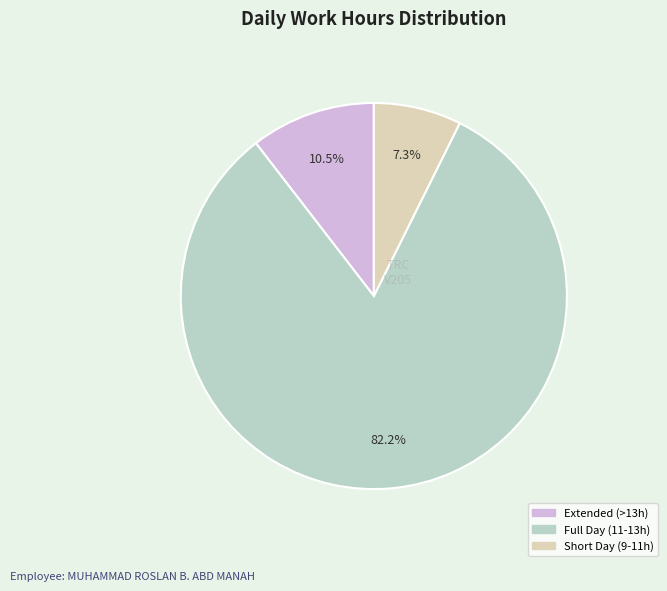

Is there a majority slice in this chart?

Yes